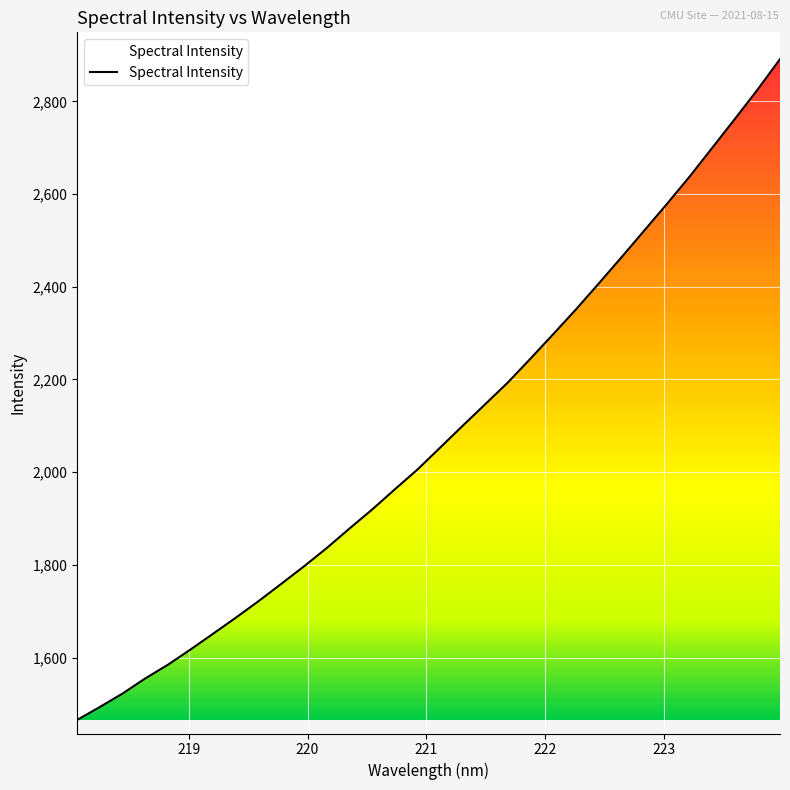

What is the difference between the second highest and second lowest values?

1330.9